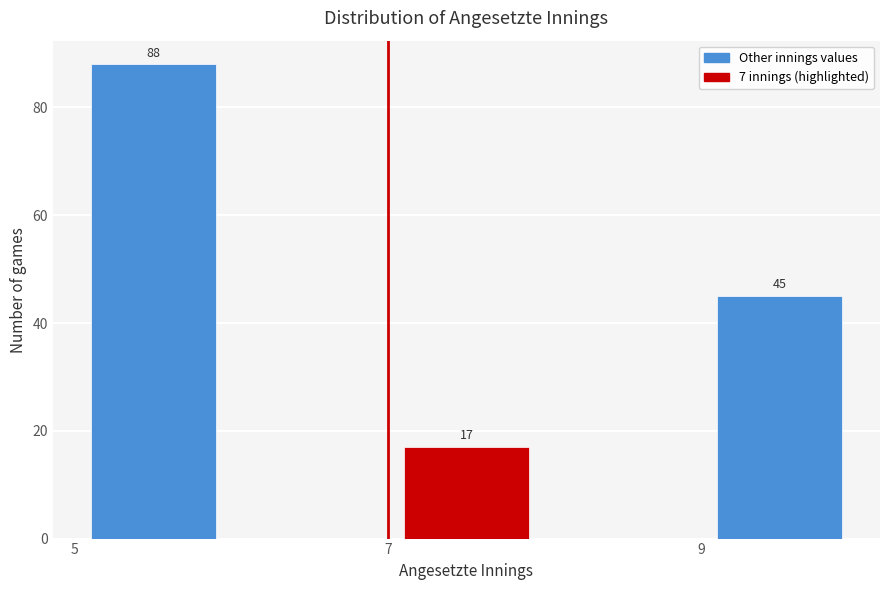

Which range on the x-axis has the tallest bar?

5 to 6